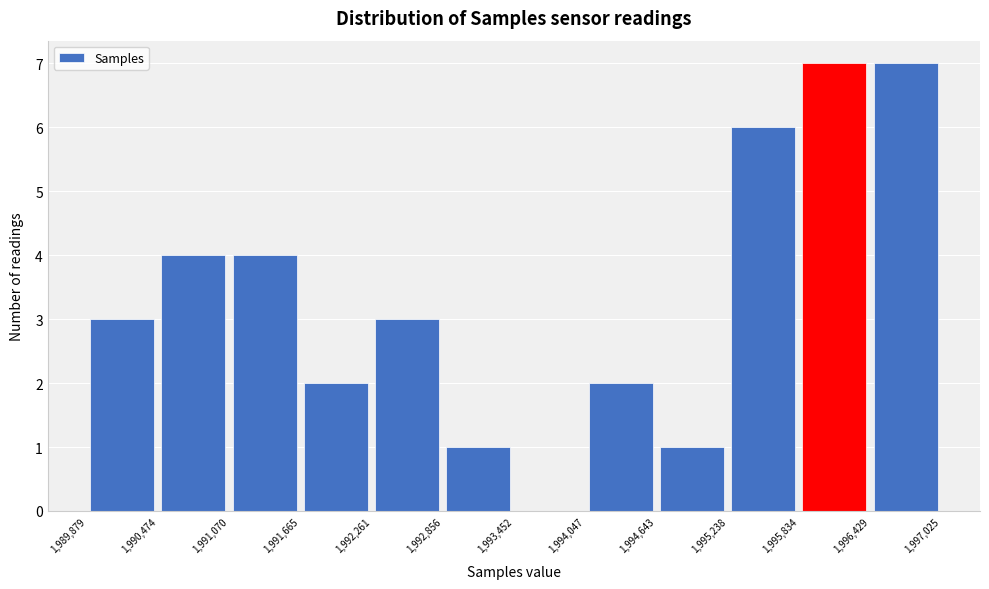

Reading left to right, transcribe this chart: for each bar, give the range it covers on the x-axis and its height. The values are not printed on the chart, so give them approximately, as read against the axis.

1,989,879 to 1,990,474: 3
1,990,474 to 1,991,070: 4
1,991,070 to 1,991,665: 4
1,991,665 to 1,992,261: 2
1,992,261 to 1,992,856: 3
1,992,856 to 1,993,452: 1
1,993,452 to 1,994,047: 0
1,994,047 to 1,994,643: 2
1,994,643 to 1,995,238: 1
1,995,238 to 1,995,834: 6
1,995,834 to 1,996,429: 7
1,996,429 to 1,997,025: 7